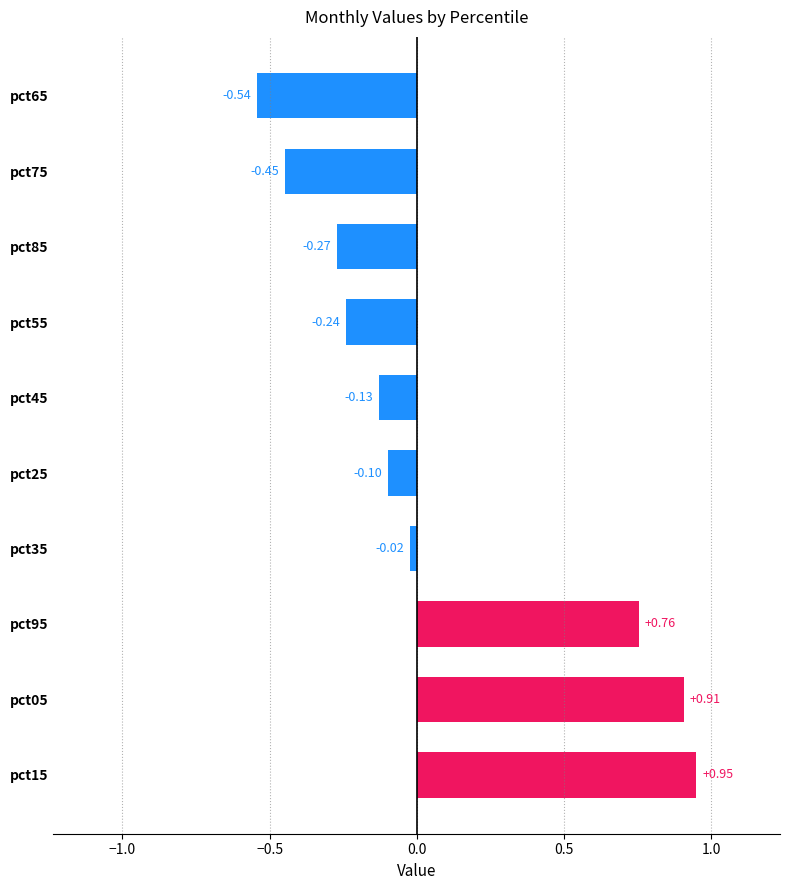

What is the difference between the second highest and second lowest values?

1.4